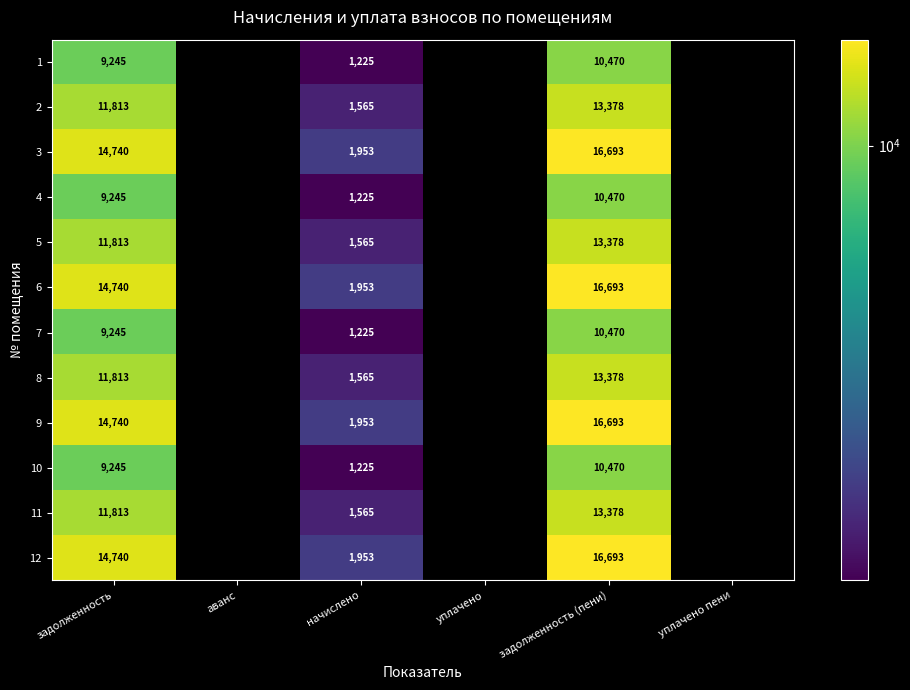

At which label is 3 closest to 8346?

начислено